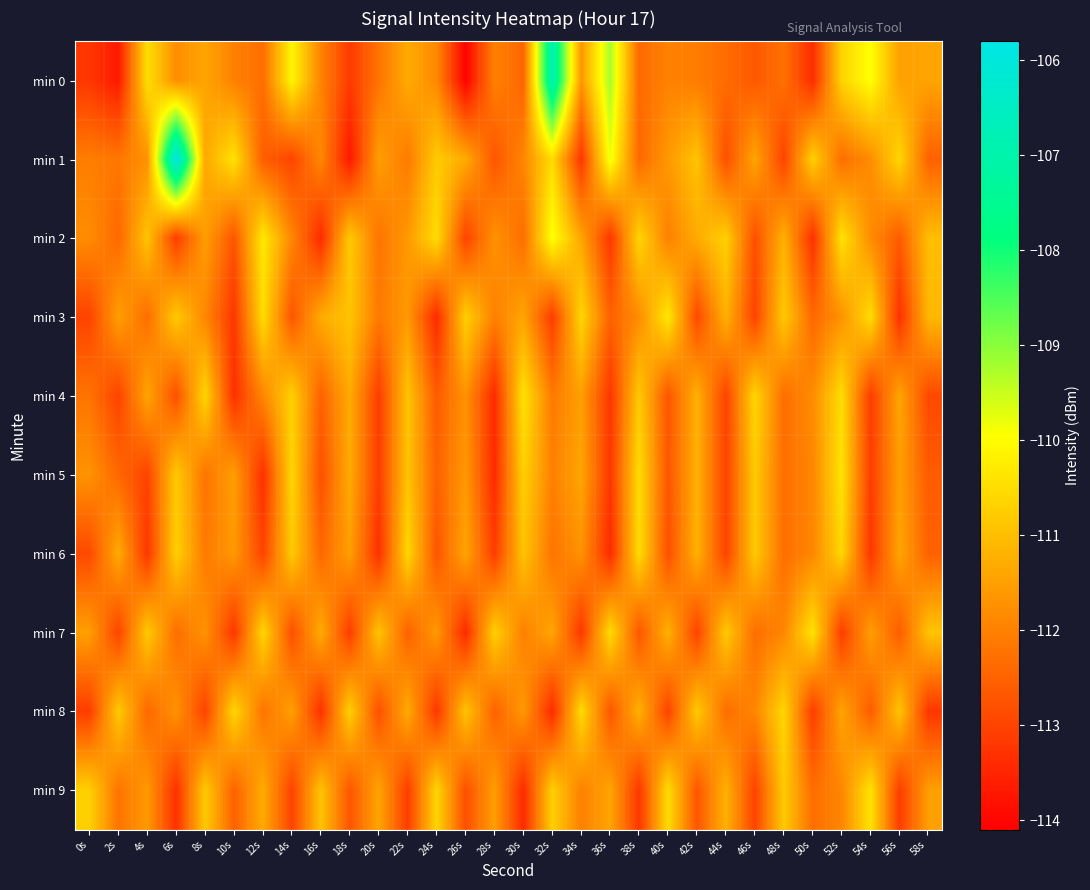

Reading left to right, transcribe all the data shown in this chart.

min 0: 0s=-113.2	2s=-113.7	4s=-110.5	6s=-111.8	8s=-111.4	10s=-112.0	12s=-112.3	14s=-110.1	16s=-111.9	18s=-113.1	20s=-112.2	22s=-111.3	24s=-111.9	26s=-114.1	28s=-112.0	30s=-112.4	32s=-106.9	34s=-111.6	36s=-109.2	38s=-112.4	40s=-112.0	42s=-112.1	44s=-112.3	46s=-112.7	48s=-112.2	50s=-113.4	52s=-110.6	54s=-109.9	56s=-111.5	58s=-111.4
min 1: 0s=-112.0	2s=-112.1	4s=-111.7	6s=-105.8	8s=-111.3	10s=-110.4	12s=-112.6	14s=-113.0	16s=-111.9	18s=-113.7	20s=-111.5	22s=-112.1	24s=-110.8	26s=-111.3	28s=-112.7	30s=-111.9	32s=-110.5	34s=-113.2	36s=-109.8	38s=-112.4	40s=-111.6	42s=-110.9	44s=-112.8	46s=-111.4	48s=-113.0	50s=-110.7	52s=-112.3	54s=-111.8	56s=-110.6	58s=-112.5
min 2: 0s=-111.8	2s=-112.4	4s=-110.9	6s=-113.1	8s=-111.5	10s=-112.7	12s=-110.3	14s=-111.9	16s=-113.4	18s=-110.8	20s=-112.2	22s=-111.6	24s=-110.5	26s=-113.0	28s=-111.7	30s=-112.3	32s=-109.9	34s=-111.4	36s=-113.2	38s=-110.6	40s=-112.0	42s=-111.3	44s=-110.7	46s=-112.8	48s=-111.2	50s=-113.3	52s=-110.4	54s=-111.8	56s=-112.6	58s=-111.0
min 3: 0s=-113.0	2s=-111.5	4s=-112.3	6s=-110.8	8s=-111.9	10s=-113.2	12s=-110.5	14s=-112.7	16s=-111.3	18s=-110.9	20s=-112.1	22s=-111.6	24s=-113.4	26s=-110.7	28s=-112.0	30s=-111.4	32s=-113.1	34s=-110.6	36s=-112.5	38s=-111.8	40s=-110.3	42s=-112.9	44s=-111.2	46s=-113.0	48s=-110.8	50s=-112.4	52s=-111.7	54s=-110.5	56s=-113.3	58s=-111.1
min 4: 0s=-112.2	2s=-113.0	4s=-111.4	6s=-112.8	8s=-110.6	10s=-113.3	12s=-111.9	14s=-110.7	16s=-112.5	18s=-111.3	20s=-113.1	22s=-110.9	24s=-112.6	26s=-111.7	28s=-113.4	30s=-110.4	32s=-112.1	34s=-111.5	36s=-113.2	38s=-110.8	40s=-112.7	42s=-111.2	44s=-113.0	46s=-110.6	48s=-112.3	50s=-111.8	52s=-110.5	54s=-113.1	56s=-111.4	58s=-112.9
min 5: 0s=-111.7	2s=-112.4	4s=-113.0	6s=-110.8	8s=-112.2	10s=-111.5	12s=-113.3	14s=-110.6	16s=-112.8	18s=-111.3	20s=-113.1	22s=-110.9	24s=-112.5	26s=-111.6	28s=-113.4	30s=-110.7	32s=-112.0	34s=-111.4	36s=-113.2	38s=-110.5	40s=-112.7	42s=-111.2	44s=-113.0	46s=-110.8	48s=-112.3	50s=-111.9	52s=-110.4	54s=-113.1	56s=-111.5	58s=-112.6
min 6: 0s=-112.9	2s=-111.3	4s=-113.2	6s=-110.7	8s=-112.1	10s=-111.6	12s=-113.0	14s=-110.8	16s=-112.4	18s=-111.5	20s=-113.3	22s=-110.6	24s=-112.7	26s=-111.4	28s=-113.1	30s=-110.9	32s=-112.2	34s=-111.7	36s=-113.4	38s=-110.5	40s=-112.8	42s=-111.2	44s=-113.0	46s=-110.8	48s=-112.3	50s=-111.9	52s=-110.6	54s=-113.2	56s=-111.4	58s=-112.5
min 7: 0s=-111.5	2s=-113.0	4s=-110.8	6s=-112.3	8s=-111.7	10s=-113.2	12s=-110.6	14s=-112.8	16s=-111.3	18s=-113.1	20s=-110.9	22s=-112.5	24s=-111.6	26s=-113.4	28s=-110.7	30s=-112.0	32s=-111.4	34s=-113.2	36s=-110.5	38s=-112.7	40s=-111.2	42s=-113.0	44s=-110.8	46s=-112.3	48s=-111.9	50s=-110.4	52s=-113.1	54s=-111.5	56s=-112.6	58s=-110.9
min 8: 0s=-113.1	2s=-110.8	4s=-112.4	6s=-111.7	8s=-113.0	10s=-110.6	12s=-112.2	14s=-111.5	16s=-113.3	18s=-110.7	20s=-112.8	22s=-111.3	24s=-113.2	26s=-110.9	28s=-112.5	30s=-111.6	32s=-113.4	34s=-110.5	36s=-112.7	38s=-111.2	40s=-113.0	42s=-110.8	44s=-112.3	46s=-111.9	48s=-110.6	50s=-113.1	52s=-111.4	54s=-112.6	56s=-110.9	58s=-113.2
min 9: 0s=-110.7	2s=-112.2	4s=-111.6	6s=-113.3	8s=-110.8	10s=-112.5	12s=-111.3	14s=-113.0	16s=-110.9	18s=-112.7	20s=-111.4	22s=-113.1	24s=-110.6	26s=-112.8	28s=-111.5	30s=-113.4	32s=-110.7	34s=-112.0	36s=-111.4	38s=-113.2	40s=-110.5	42s=-112.7	44s=-111.2	46s=-113.0	48s=-110.8	50s=-112.3	52s=-111.9	54s=-110.4	56s=-113.1	58s=-111.5